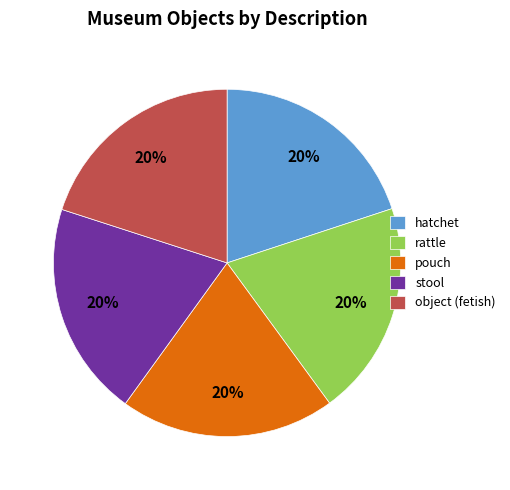

To the nearest percent, what portion does hatchet represent?

20%